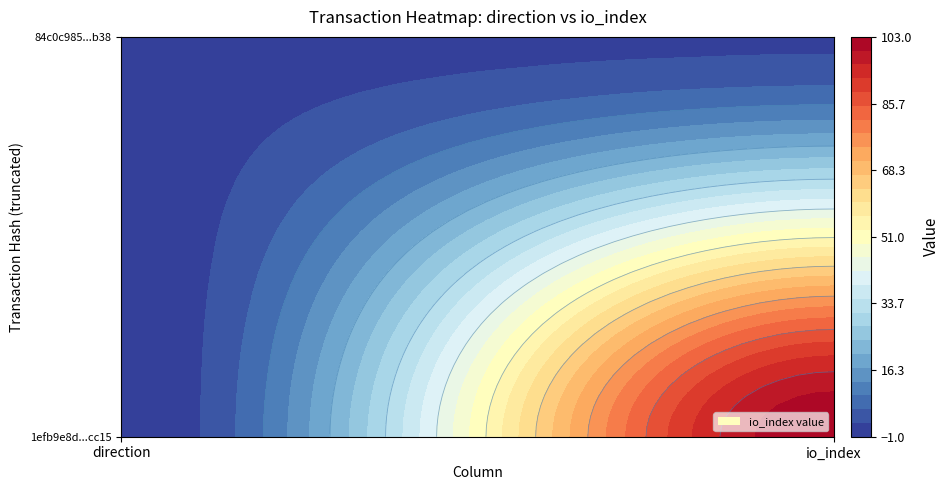

Which series has the largest total across all categories?

1efb9e8d0e1e0289df5341b9361dd49cb89cc15